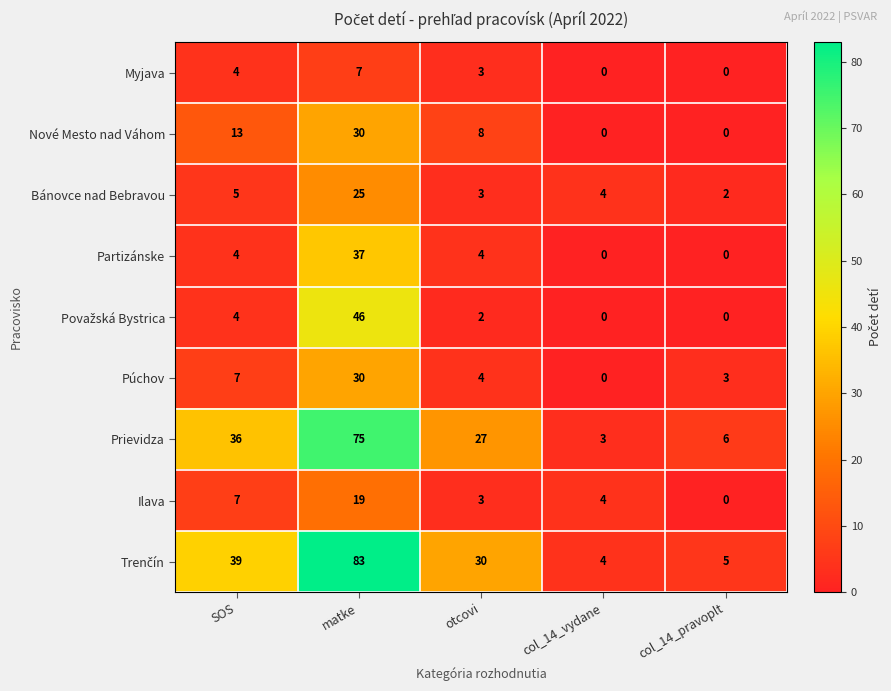

Is it true that Bánovce nad Bebravou equals 45 at matke?

False